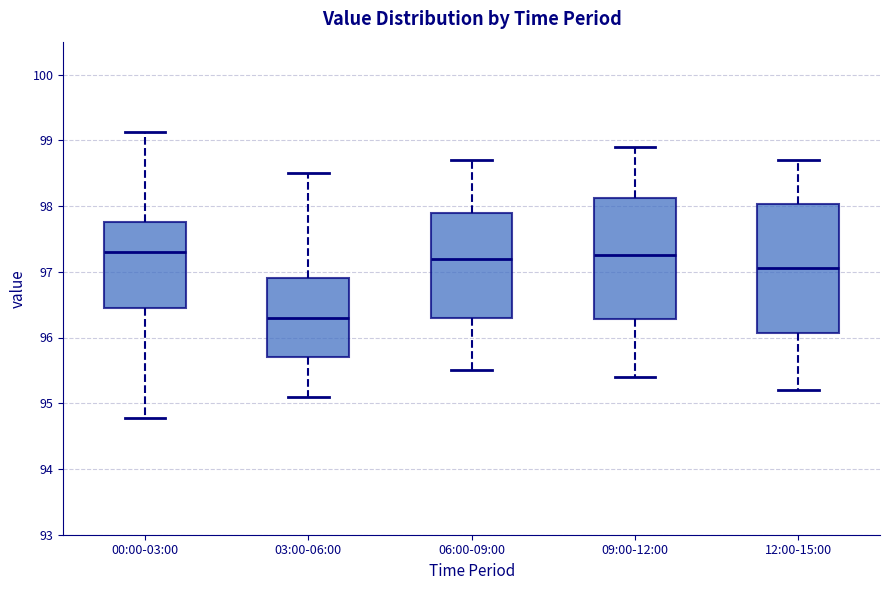

Reading left to right, transcribe this box plot: for each box, give where its median line is, the range the box spans, and where its two whiskers end, as read against the y-axis. The values are not printed on the chart, so give them approximately, as read against the axis.

00:00-03:00: median 97.3, box 96.4 to 97.8, whiskers 94.8 to 99.1
03:00-06:00: median 96.3, box 95.7 to 96.9, whiskers 95.1 to 98.5
06:00-09:00: median 97.2, box 96.3 to 97.9, whiskers 95.5 to 98.7
09:00-12:00: median 97.3, box 96.3 to 98.1, whiskers 95.4 to 98.9
12:00-15:00: median 97.1, box 96.1 to 98.0, whiskers 95.2 to 98.7